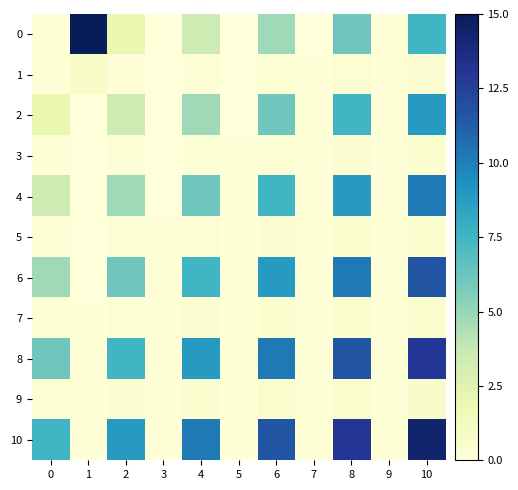

At how many categories does at least one series exceed 1?

7